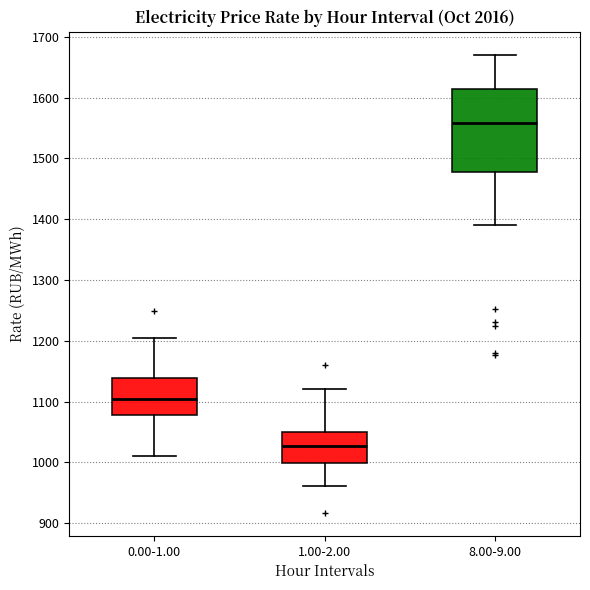

Which box's median line is the highest?

8.00-9.00